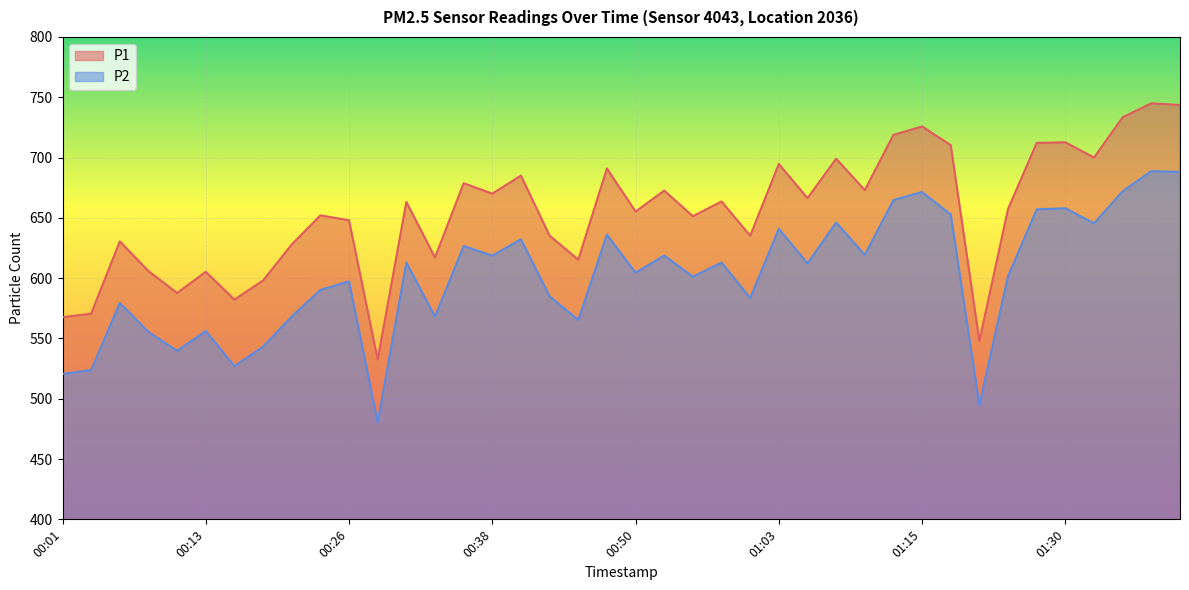

What is the approximate value of P2 at 00:13?

556.2